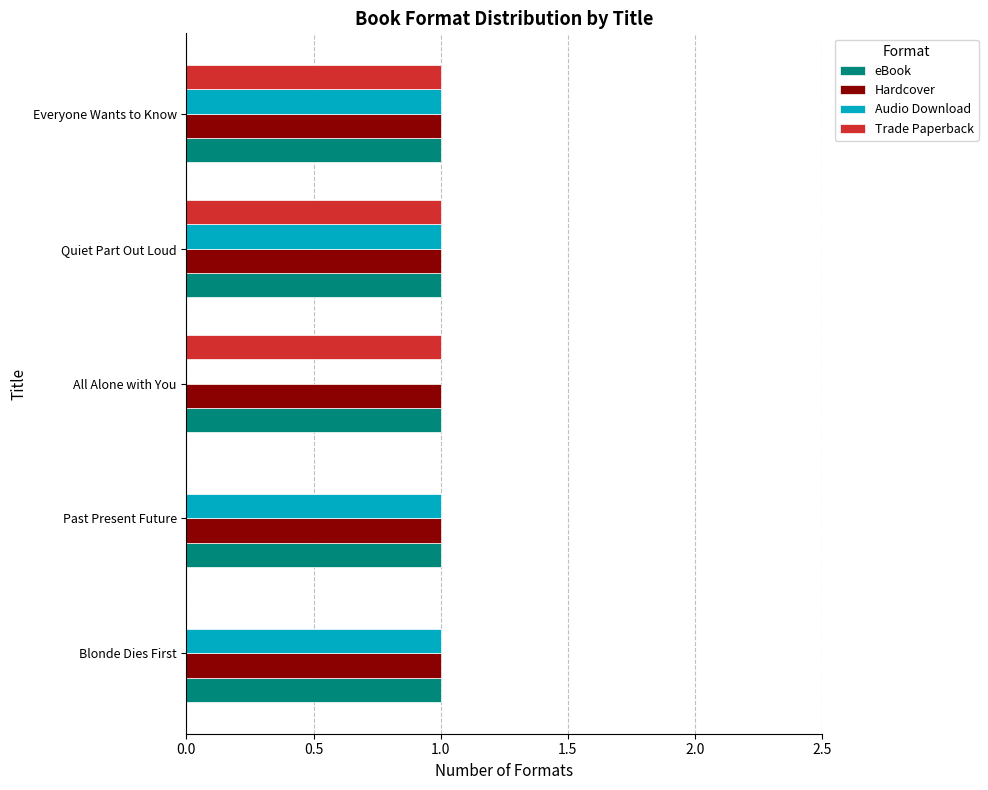

Which series changed the most between Blonde Dies First and Quiet Part Out Loud?

Trade Paperback